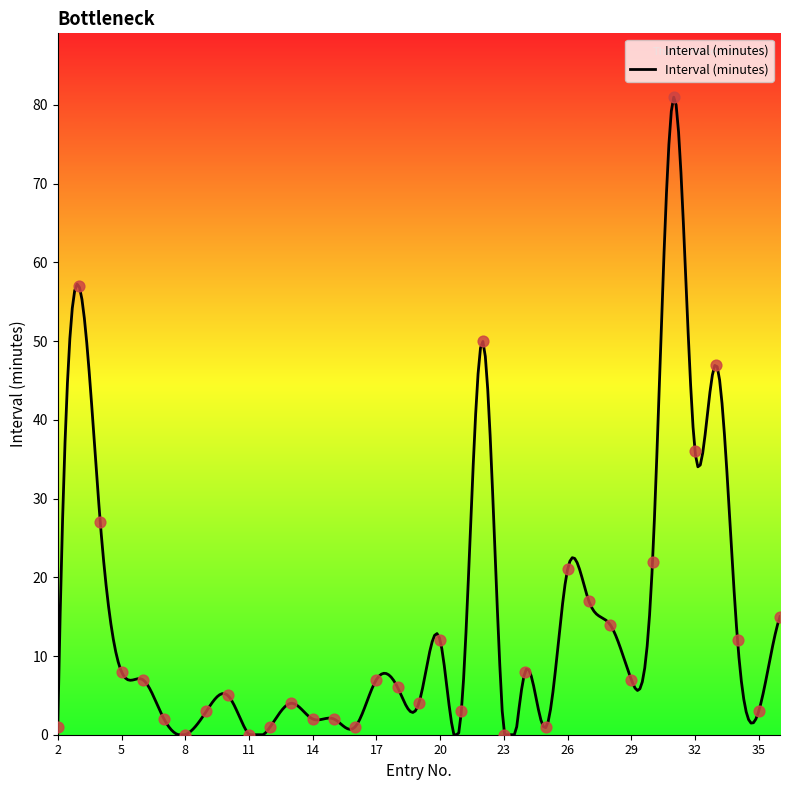

Which has a higher value, 35 or 22?

22